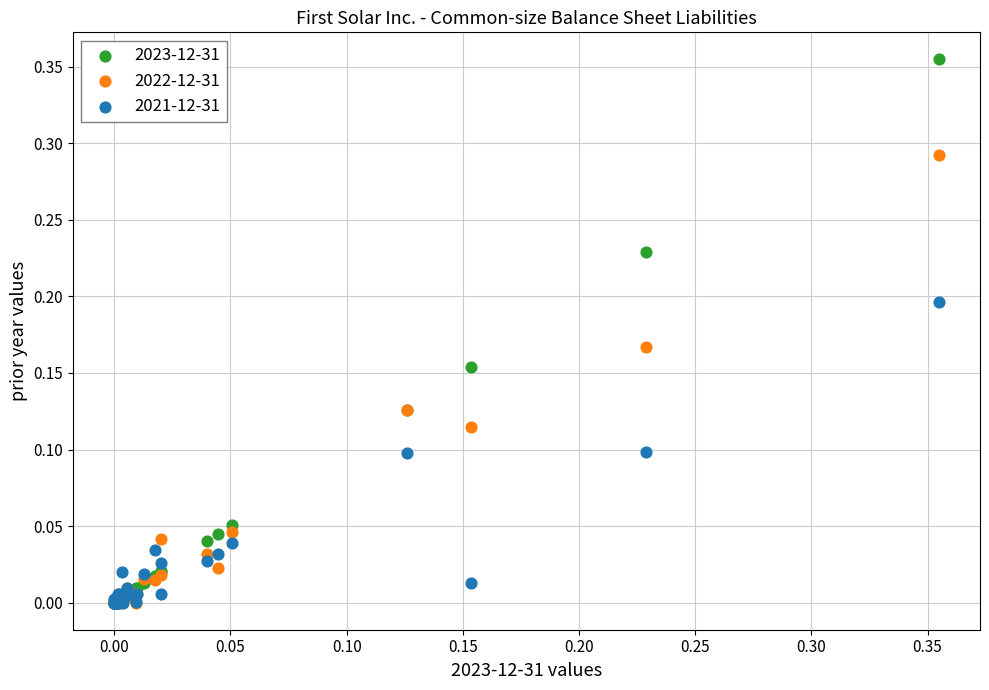

What are all the series names shown in the legend?

2023-12-31, 2022-12-31, 2021-12-31